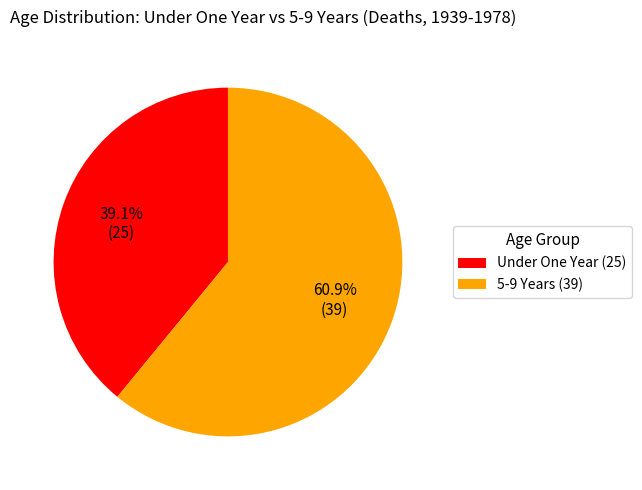

How many slices are in this pie chart?

2